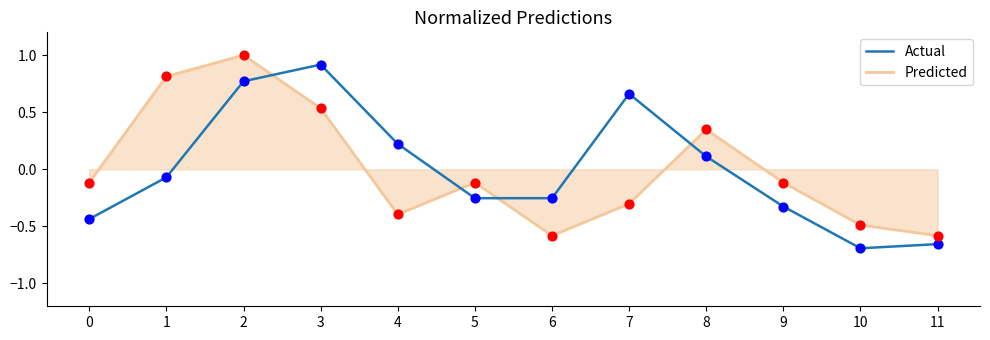

What is the spread (max minus min) of values at 3?

0.4